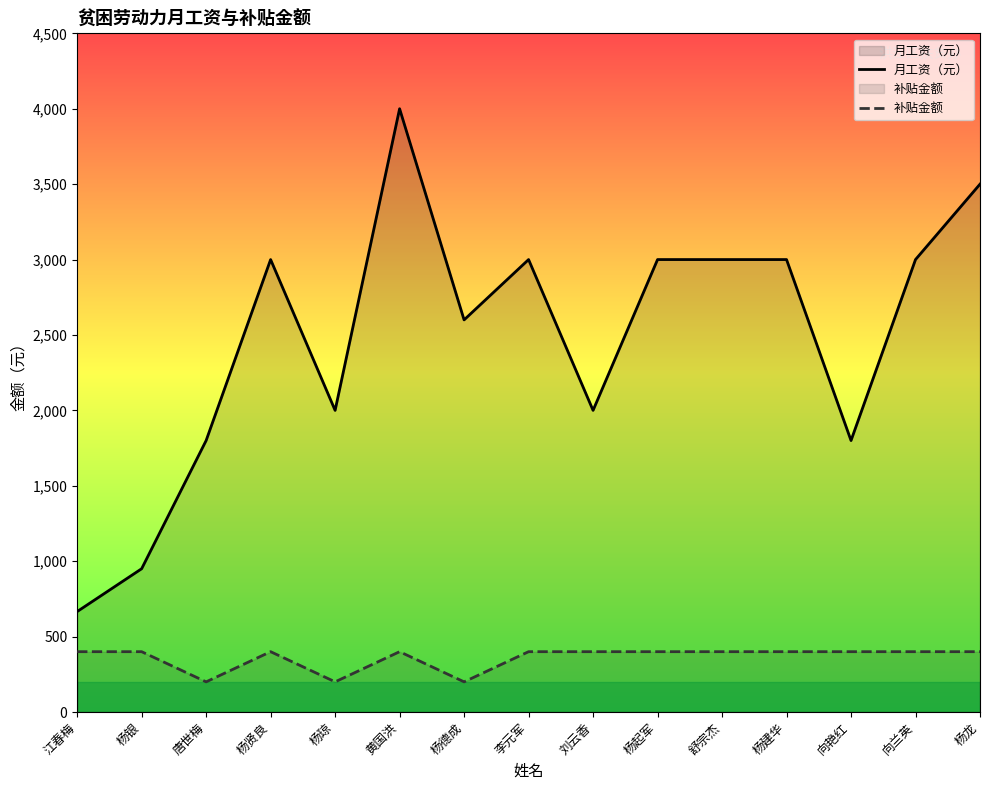

Does the chart have visible grid lines?

No